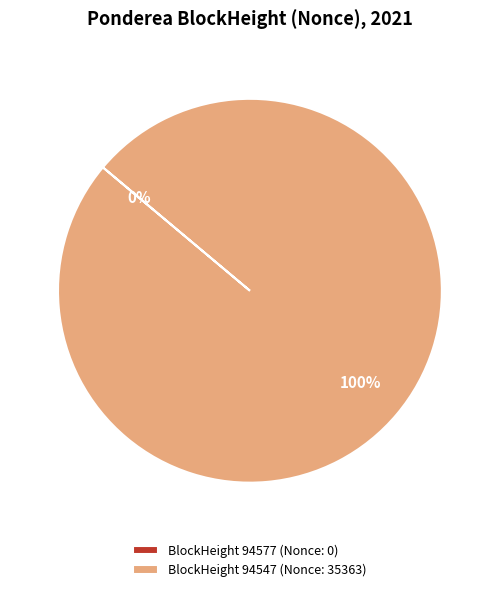

Rank the categories by value from highest to lowest.

94547, 94577